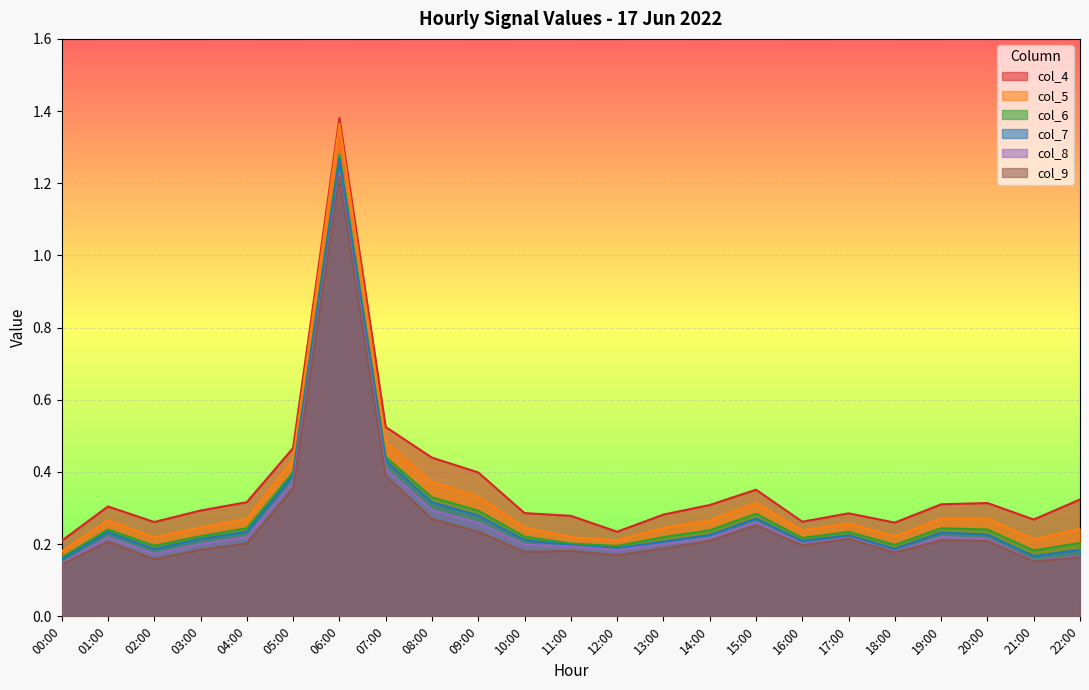

What is the difference between the col_4 values at 16:00 and 06:00?

1.1